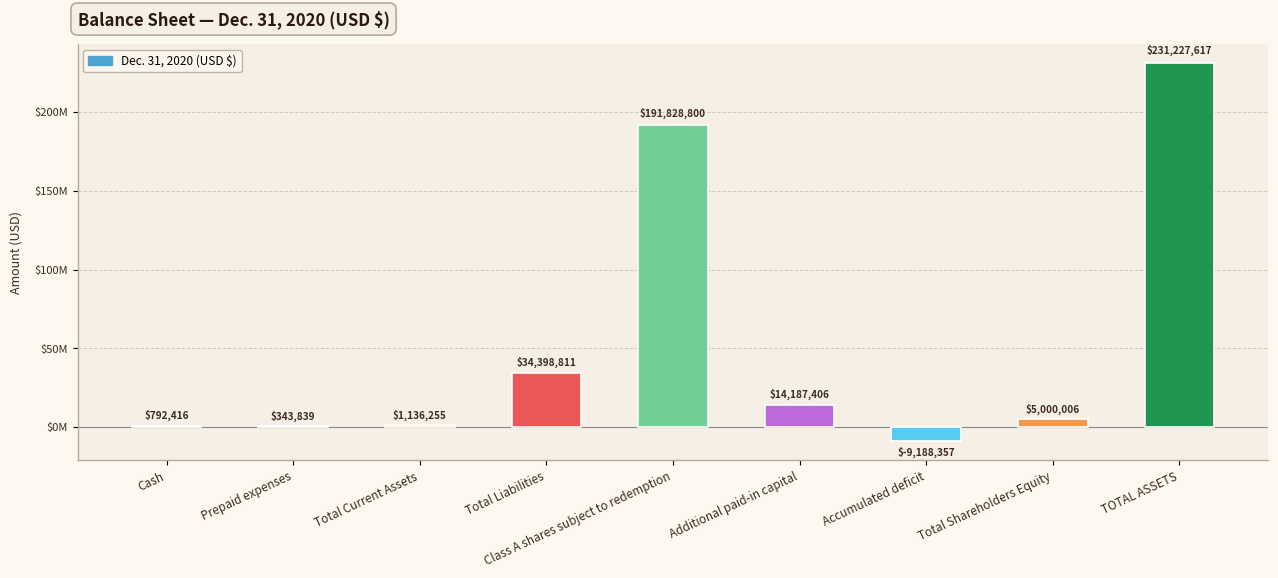

What is the value of the 9th bar from the left?

231227617